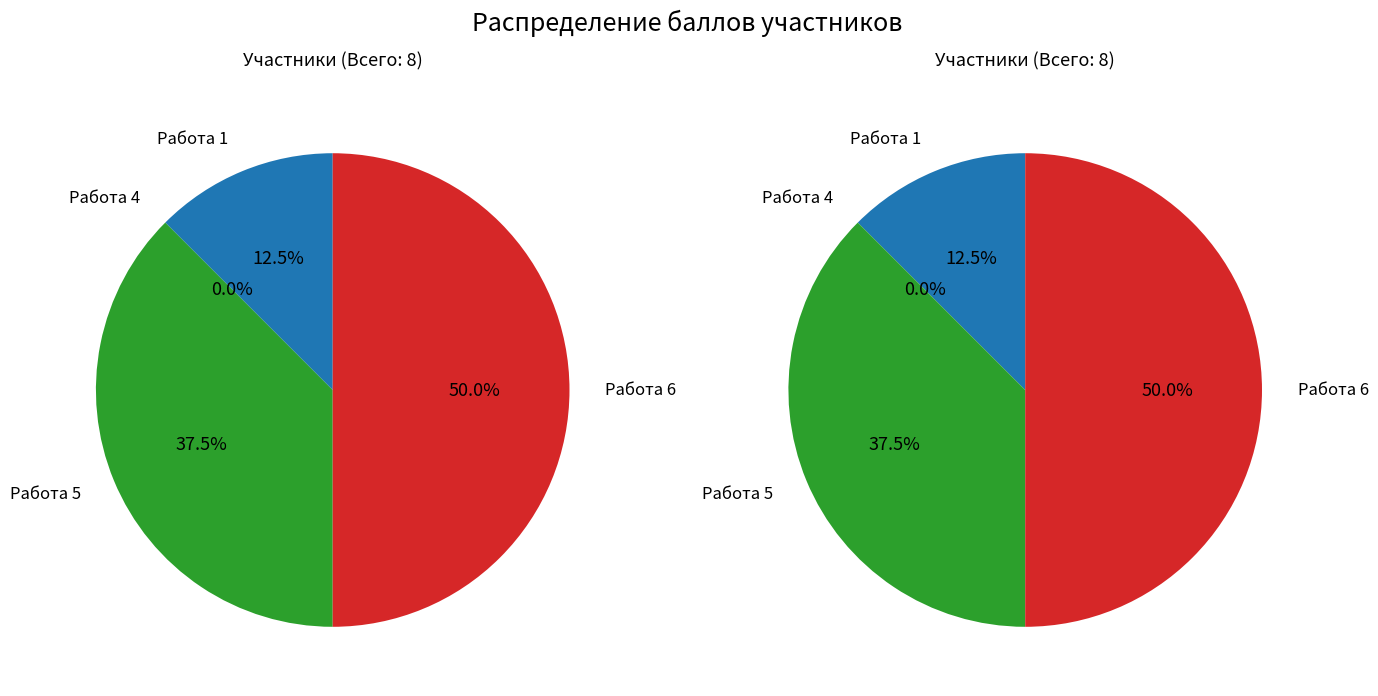

The Работа 5 slice represents 38% of the pie. True or false?

True